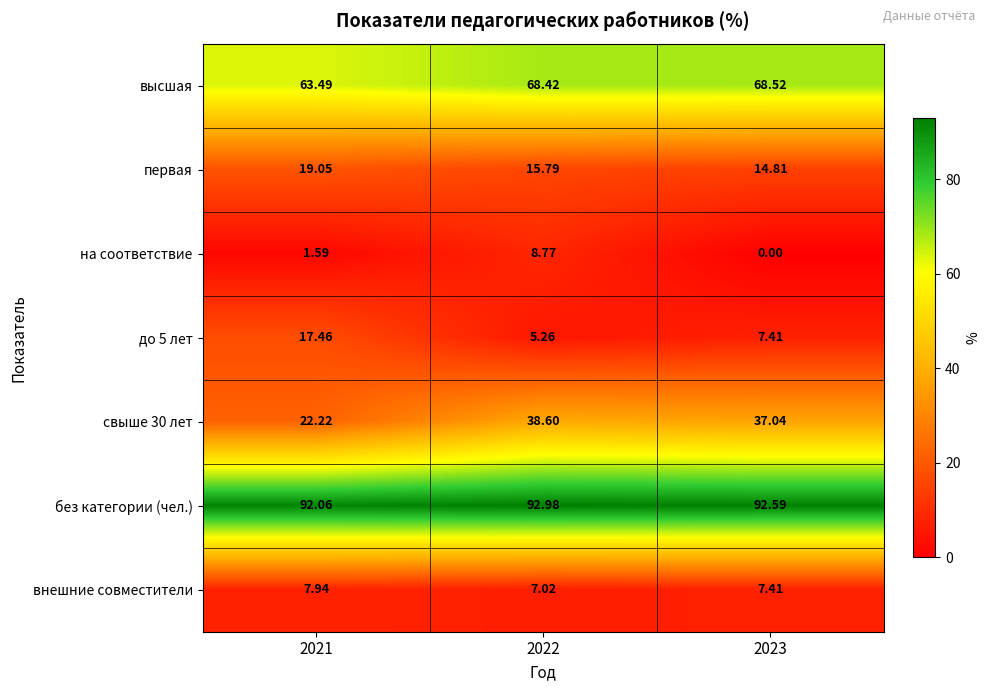

Between 2022 and 2023, which series saw the biggest shift?

на соответствие